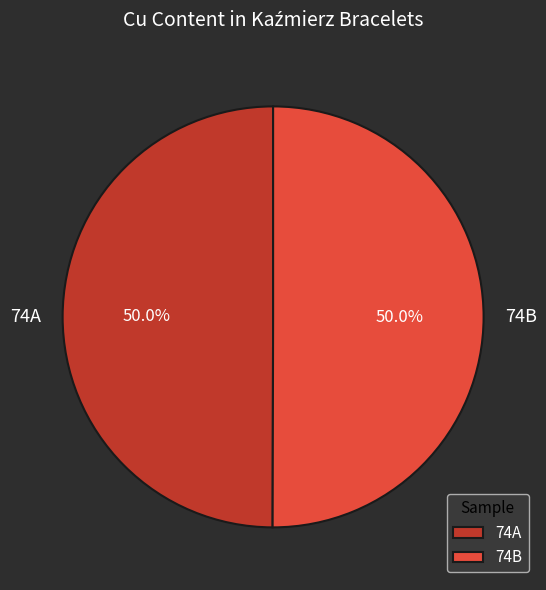

To the nearest percent, what portion does 74B represent?

50%